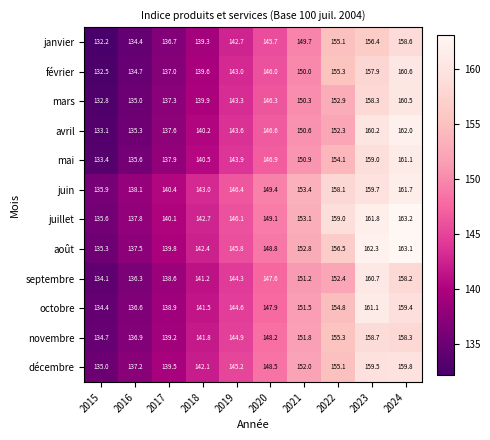

Is the value of avril at 2023 greater than the value of juin at 2022?

Yes